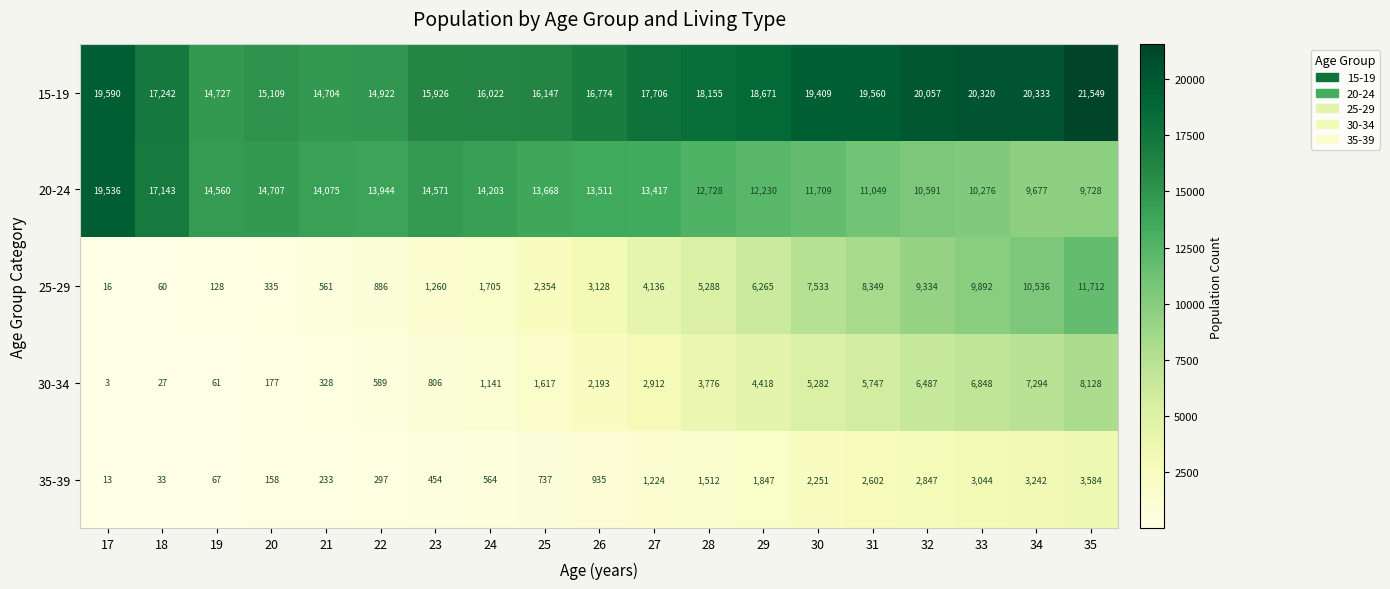

Where does the 20-24 series first go above 13511?

17